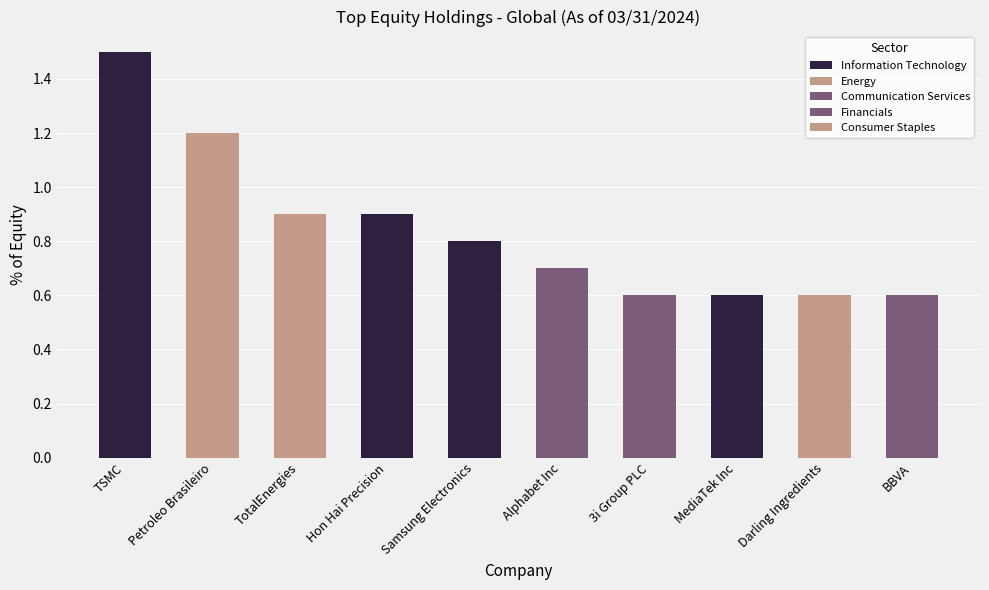

What is the sum of the values at TotalEnergies and MediaTek Inc?

1.5